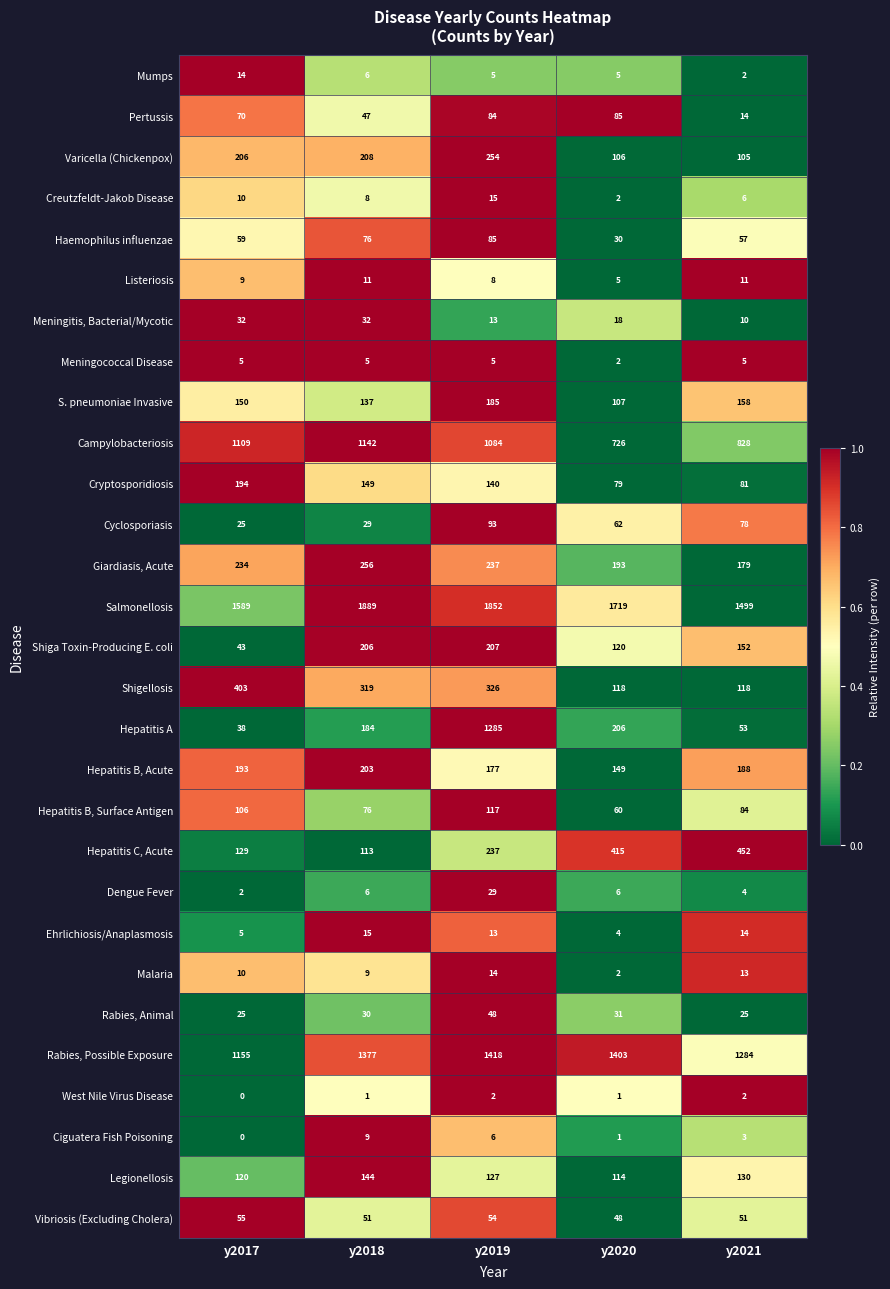

At which category does the chart reach its peak across all series?

y2018